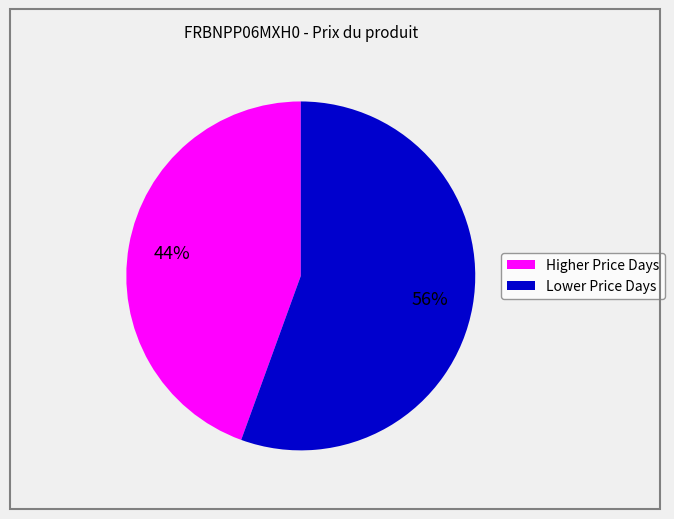

To the nearest percent, what is the average slice percentage?

50%